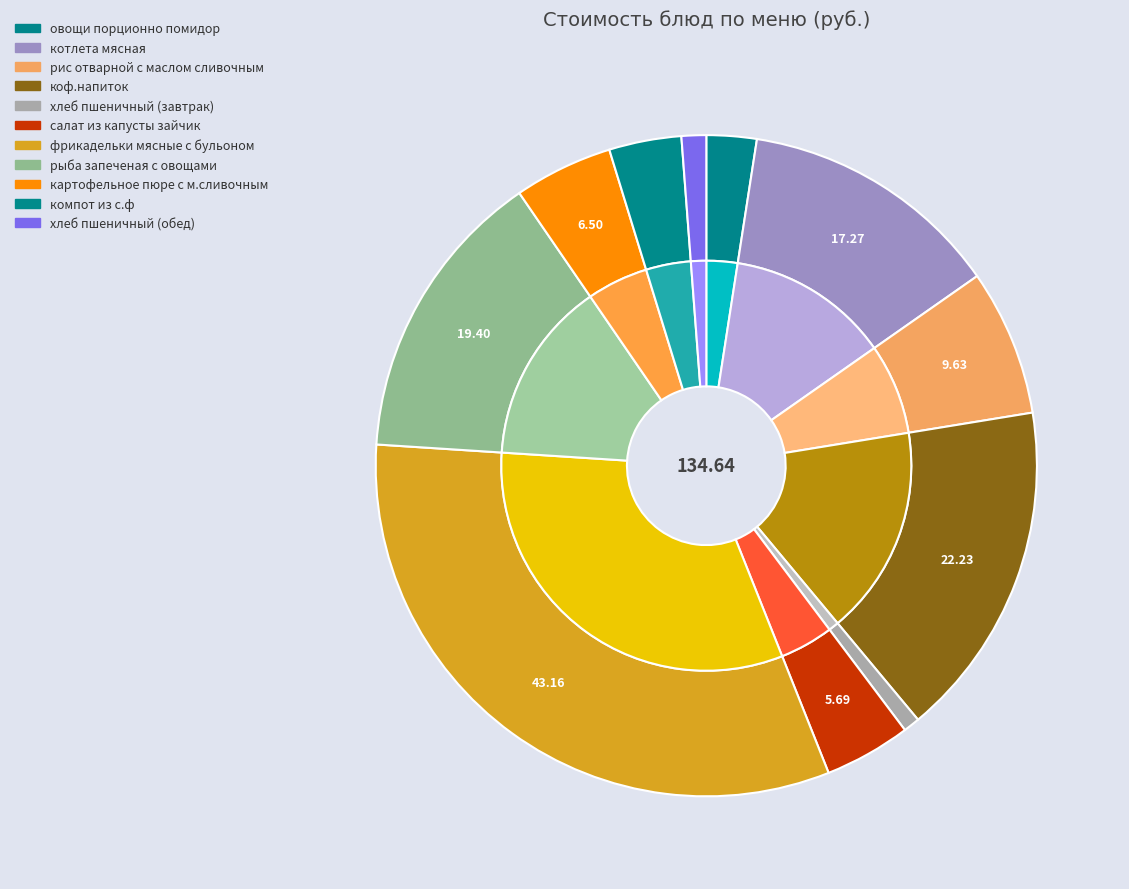

To the nearest percent, what portion does картофельное пюре с м.сливочным represent?

5%